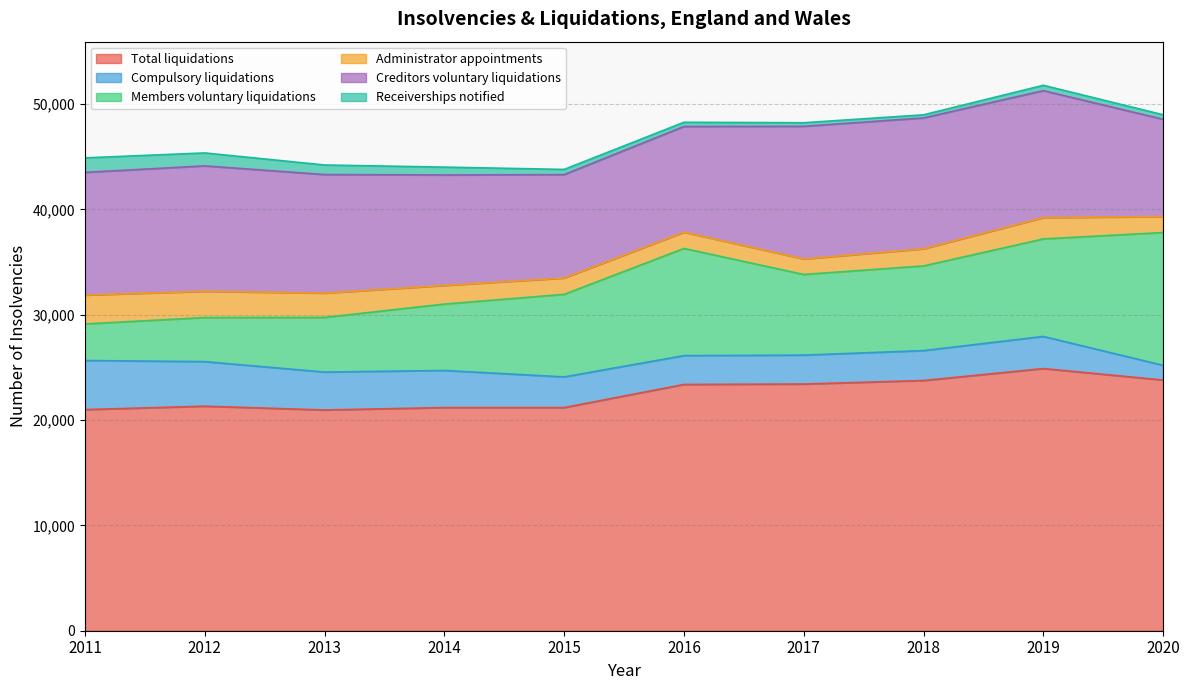

True or false: Administrator appointments and Total liquidations intersect in this chart.

False